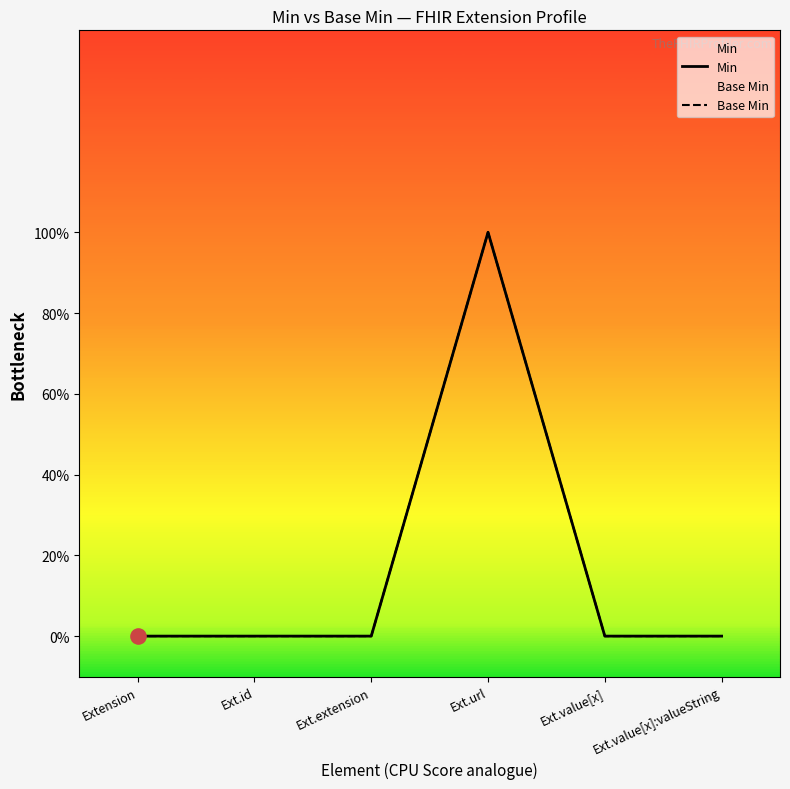

Is the value of Min at Ext.url greater than the value of Base Min at Ext.extension?

Yes